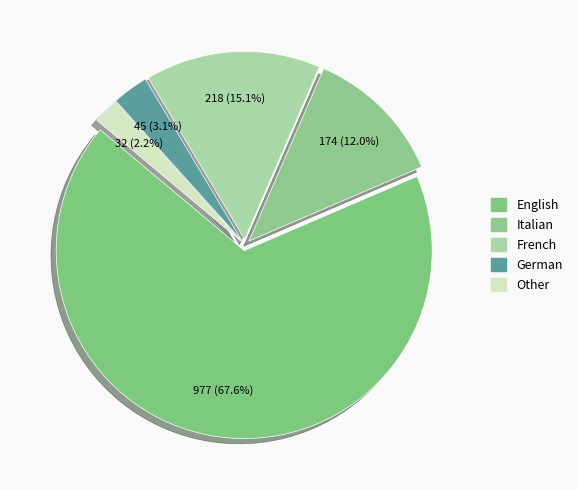

Does French account for over 50% of the chart?

No